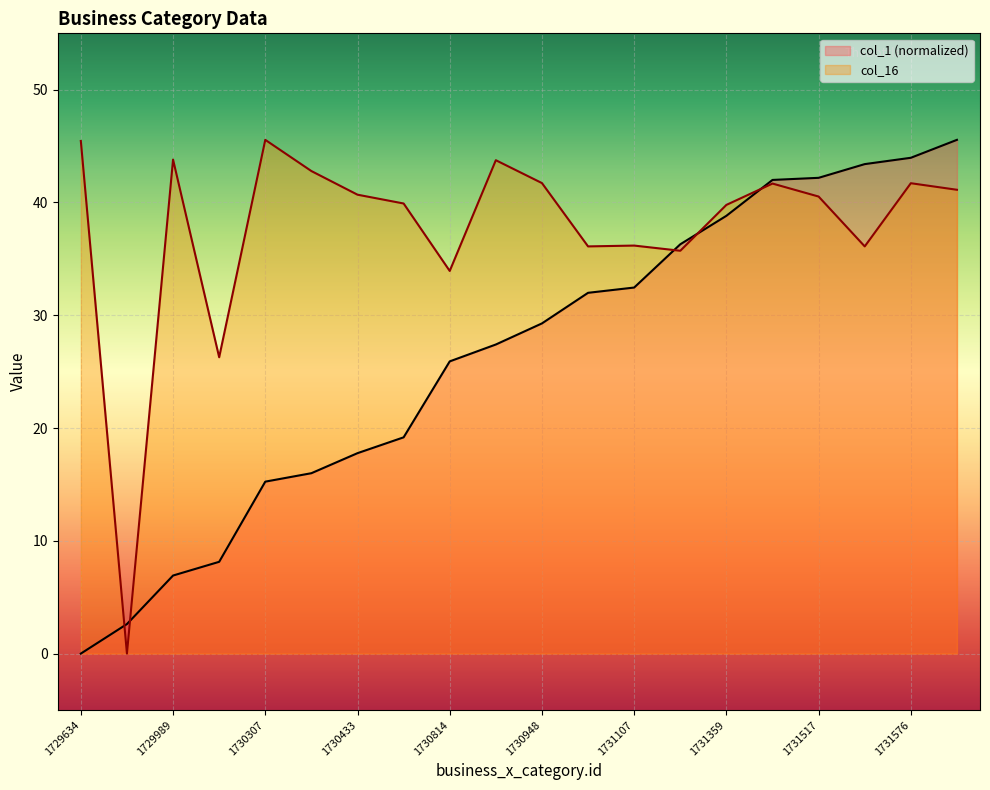

Rank the series at 1730867 from lowest to highest value.

business_x_category.id, col_16